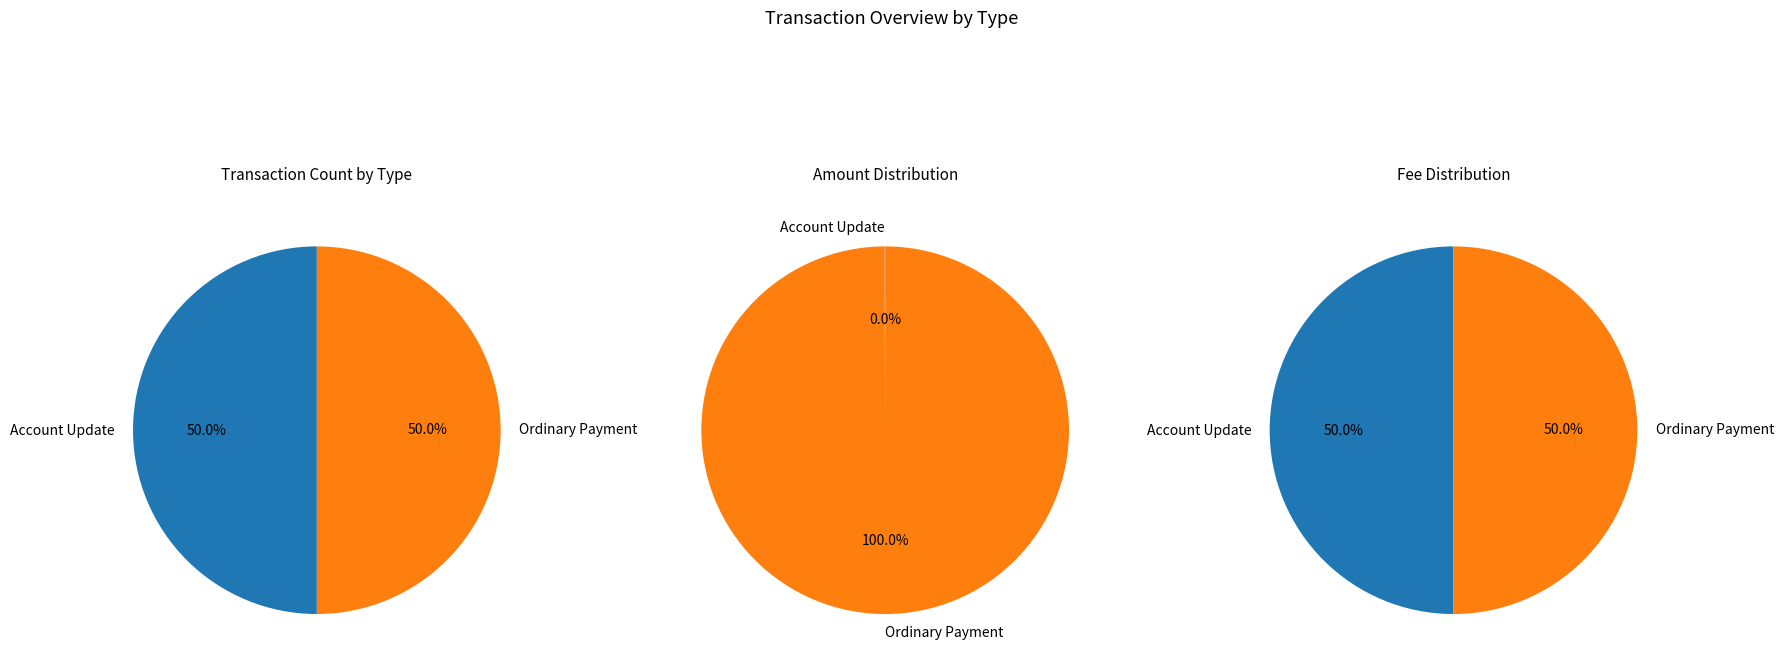

At Ordinary Payment, list the series in order from largest to smallest.

Amounts, Transaction Types, Fees